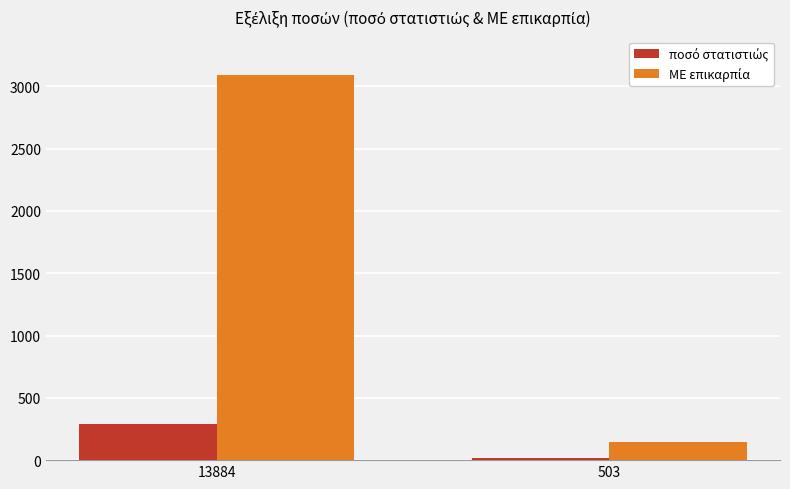

How many bars are there in total?

4